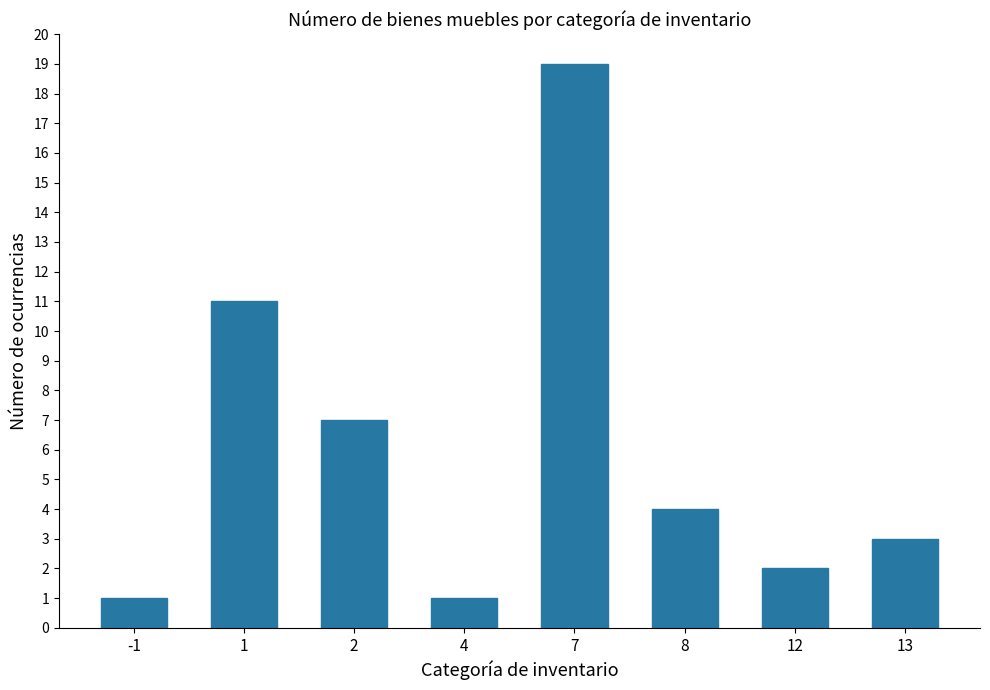

At which label does the data first exceed 4?

1